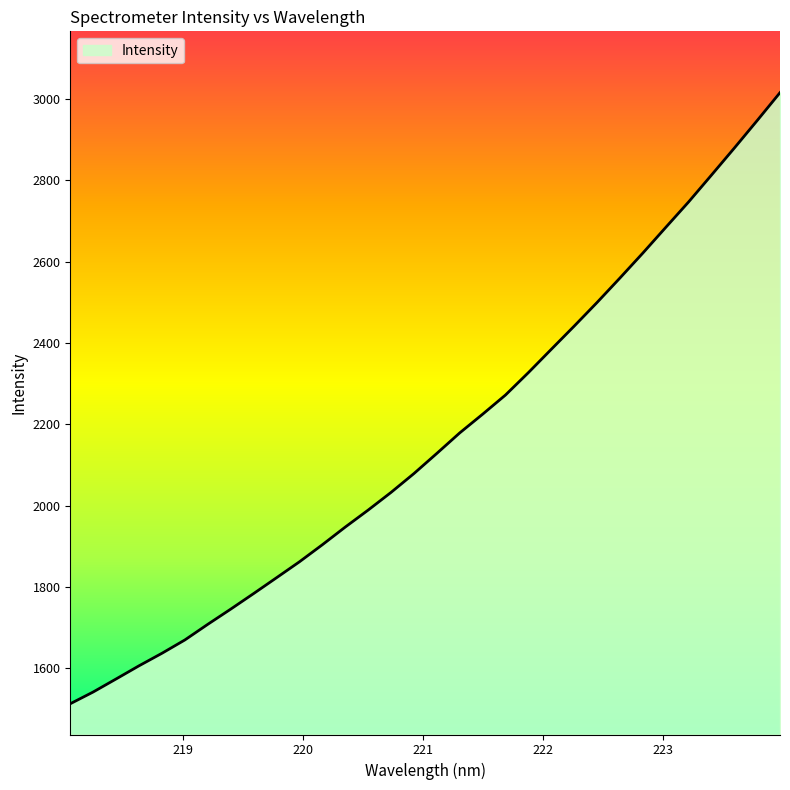

What is the difference between the maximum and minimum values?

1502.6